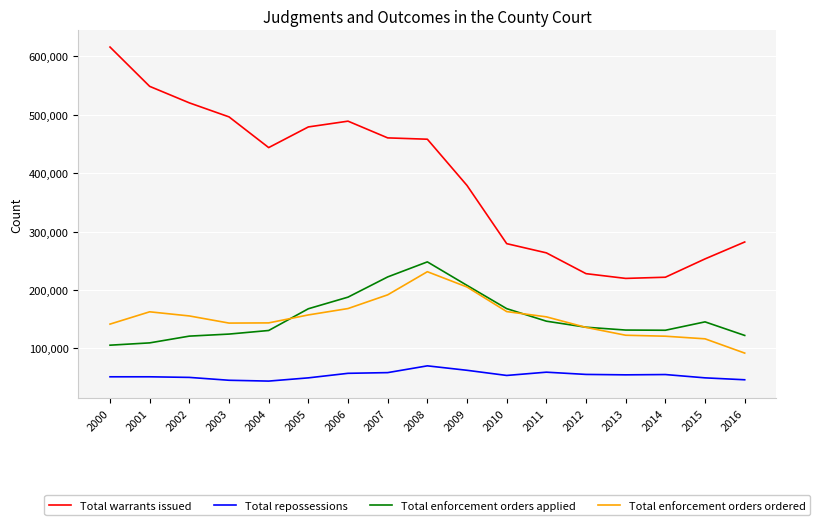

Count the number of data series in this chart.

4